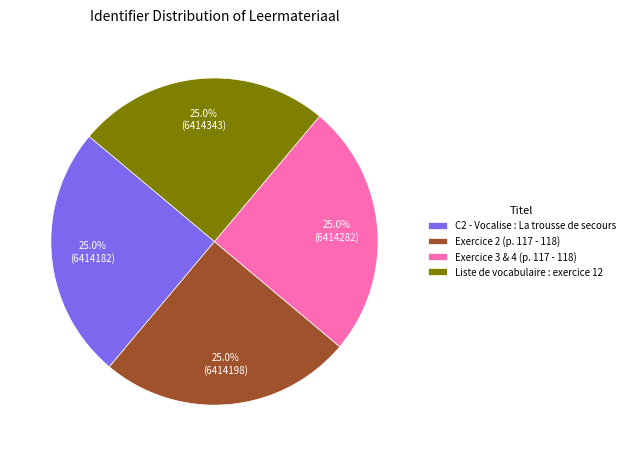

What percentage is NOT represented by C2 - Vocalise : La trousse de secours?

75.0%